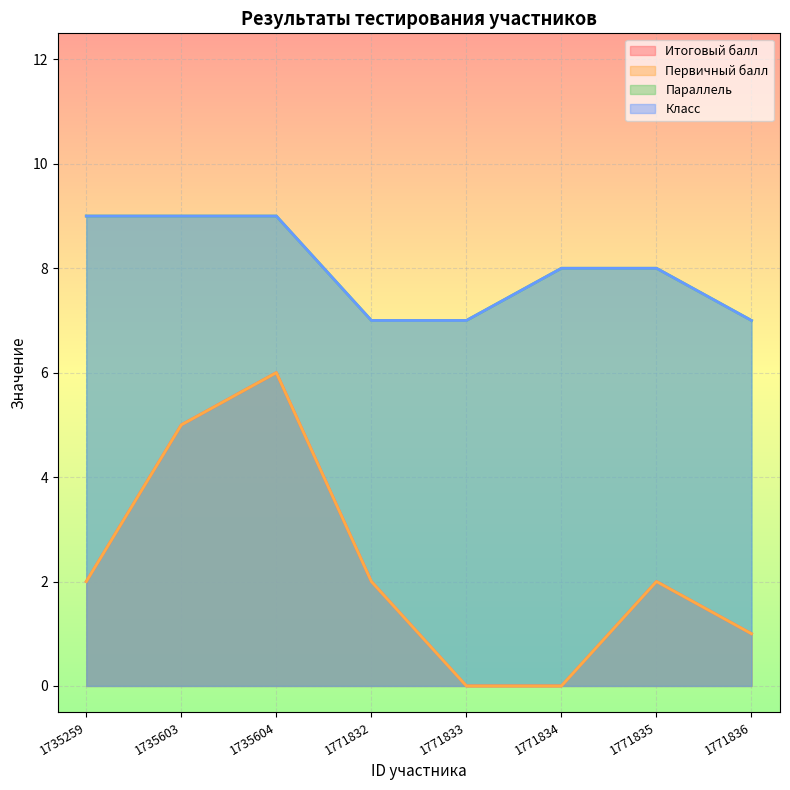

What is the difference between the Класс values at 1771835 and 1771836?

1